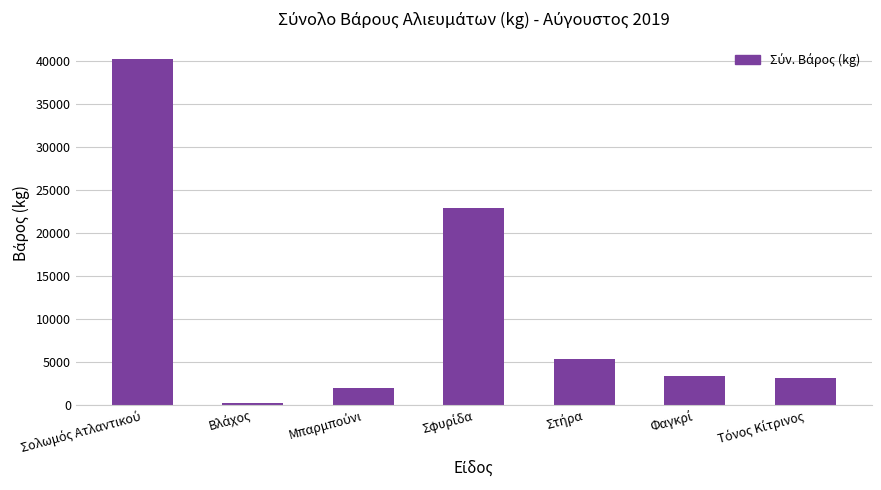

What is the value of the 1st bar from the left?

40266.8